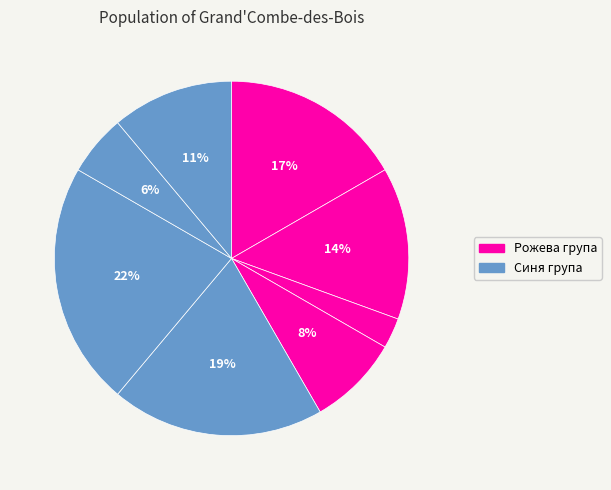

Count the number of slices in the pie.

8